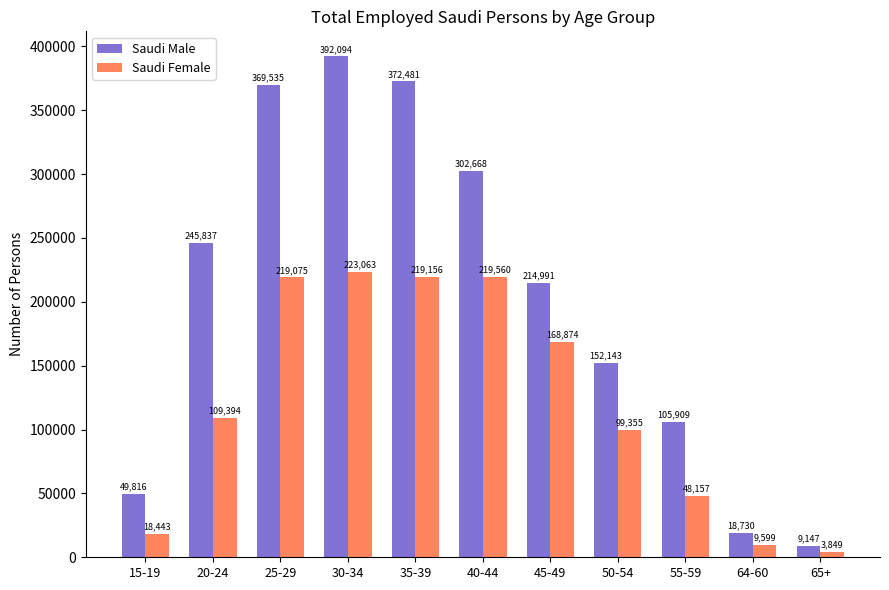

What is the greatest value displayed?

392094